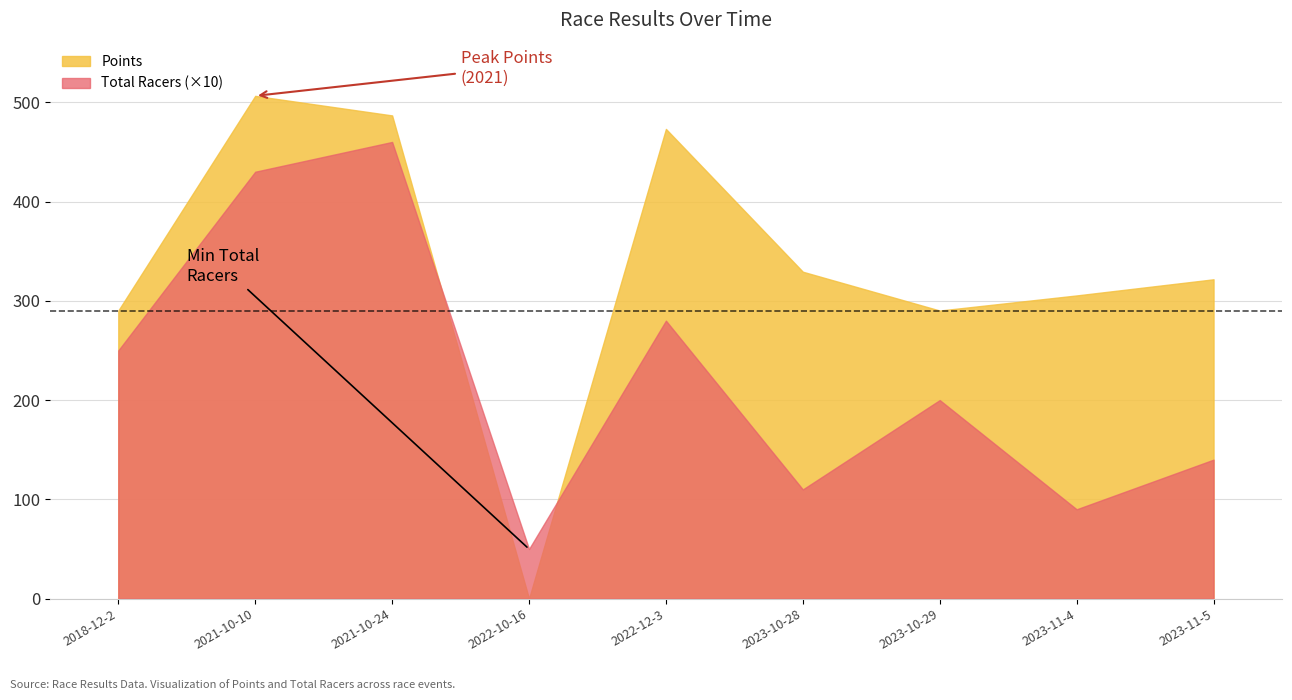

True or false: Total Racers has a value of 26.1 at 2023-10-29.

False